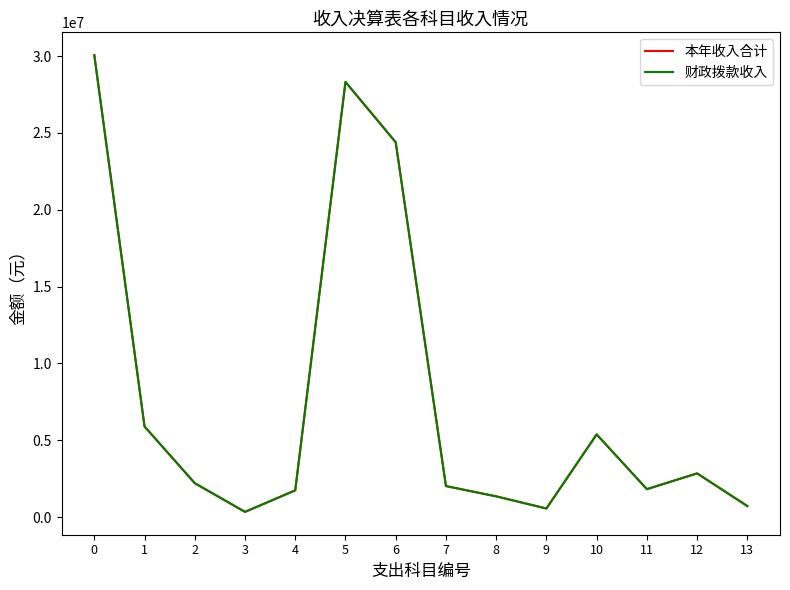

What is the average value of the 财政拨款收入 series?

7689230.5